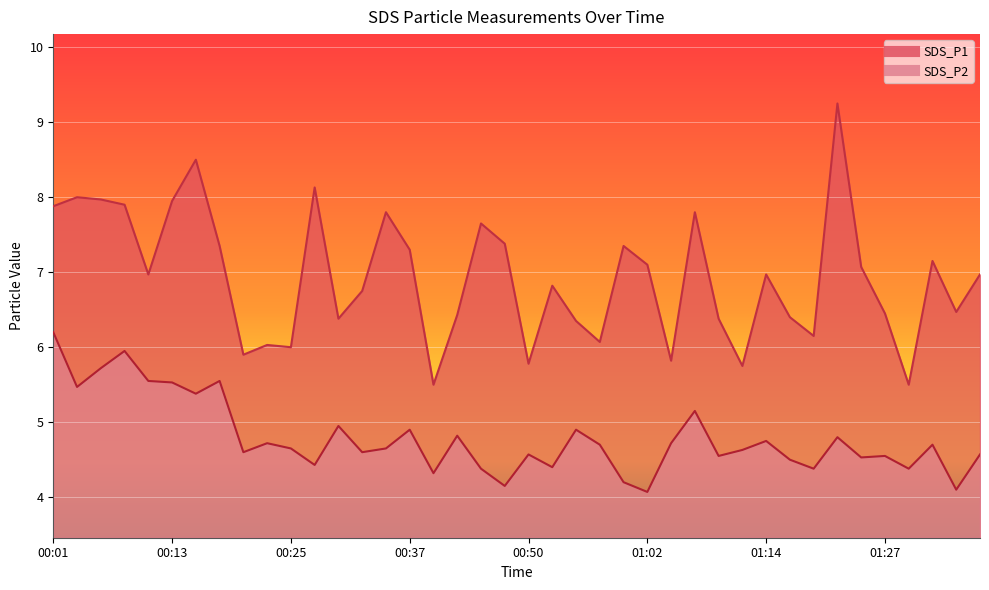

Is it true that SDS_P1 equals 1.5 at 00:37?

False